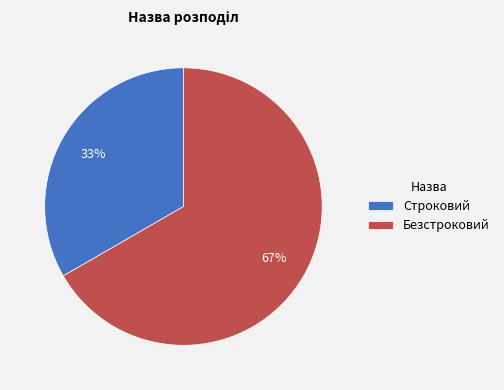

Combined, do Безстроковий and Строковий account for over 50%?

Yes